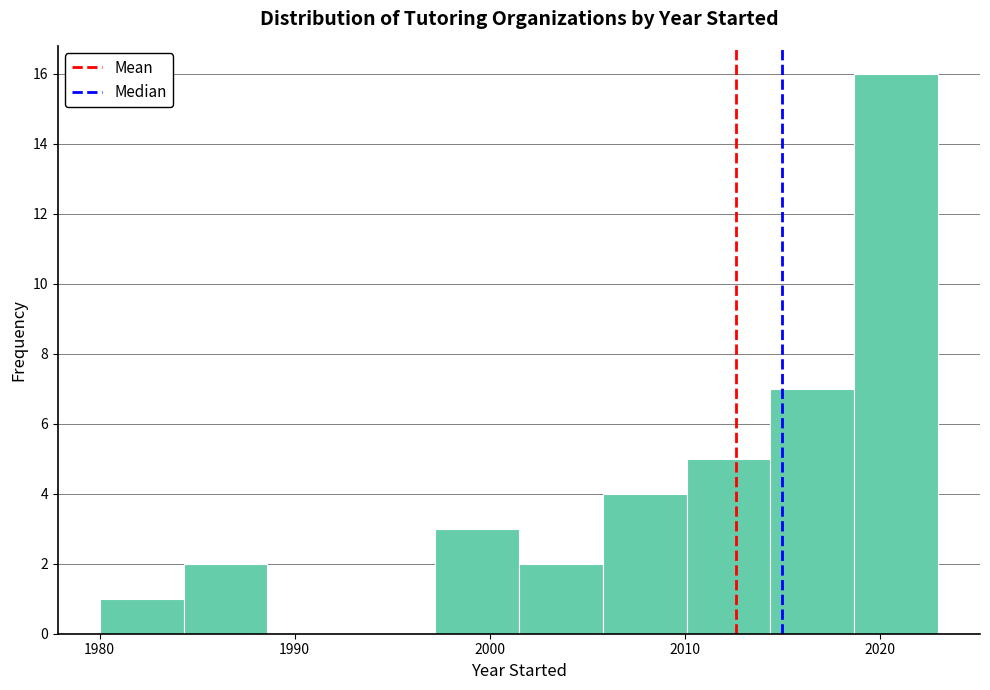

Reading left to right, transcribe this chart: for each bar, give the range it covers on the x-axis and its height. Neither the bar edges nor the heights are printed on the chart, so give them approximately, as read against the axes.

1980.0 to 1984.3: 1
1984.3 to 1988.6: 2
1988.6 to 1992.9: 0
1992.9 to 1997.2: 0
1997.2 to 2001.5: 3
2001.5 to 2005.8: 2
2005.8 to 2010.1: 4
2010.1 to 2014.4: 5
2014.4 to 2018.7: 7
2018.7 to 2023.0: 16